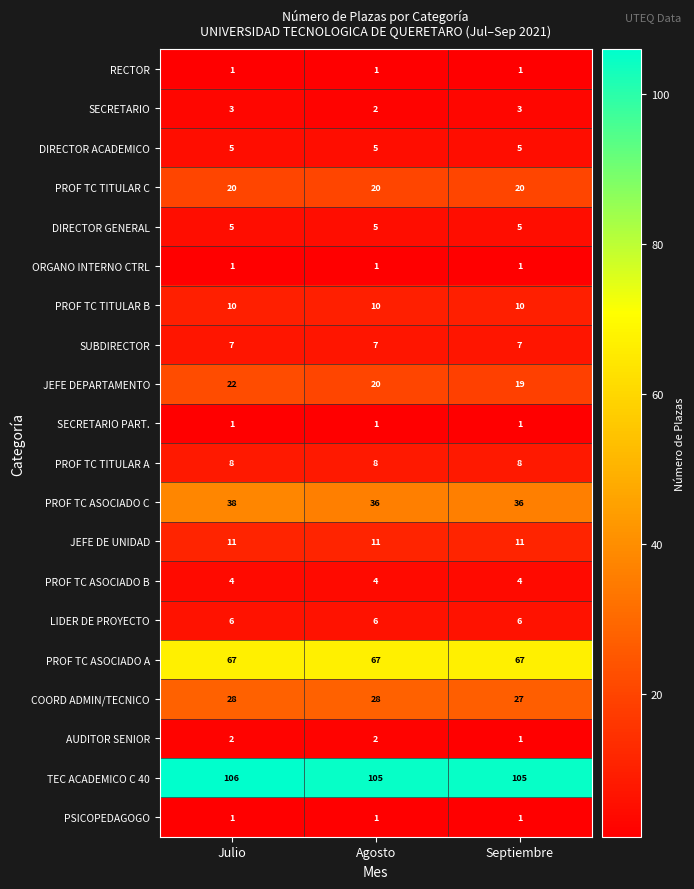

Where is JEFE DEPARTAMENTO nearest to the value 20?

Agosto